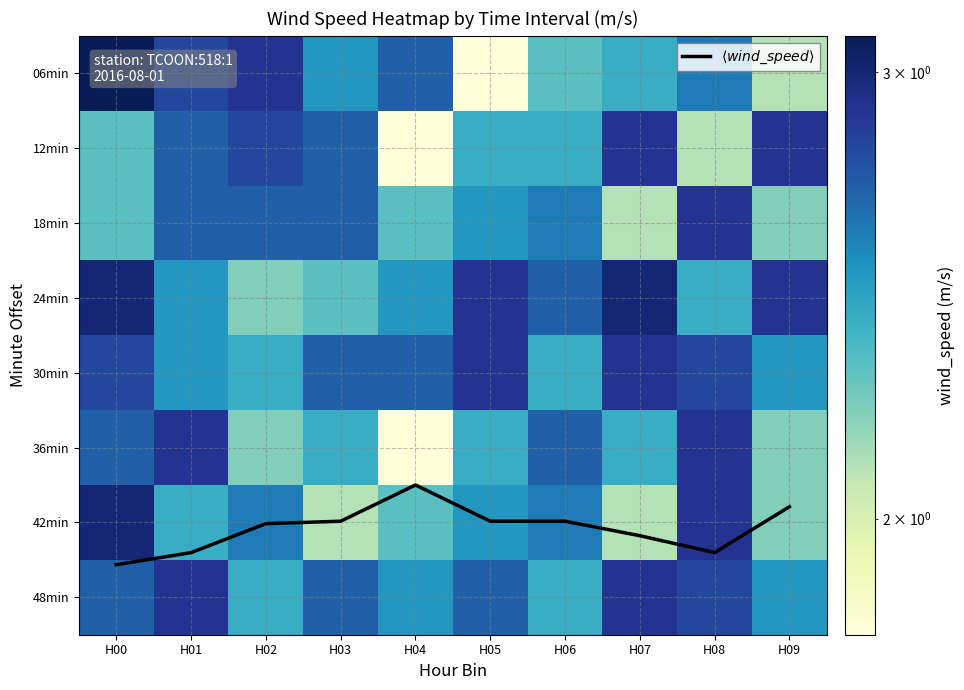

True or false: 24min has a value of 2.4 at H08.

True